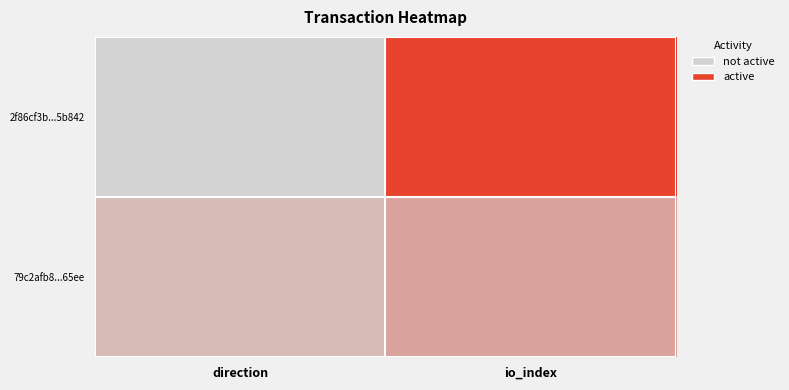

How many distinct data groups are displayed?

2